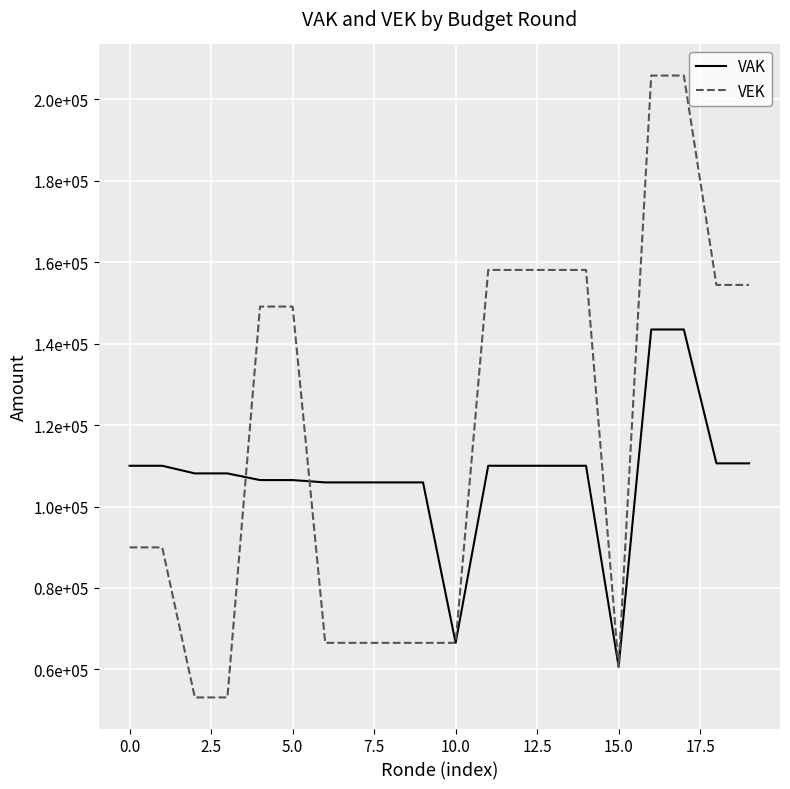

True or false: VEK and VAK cross at least once.

True